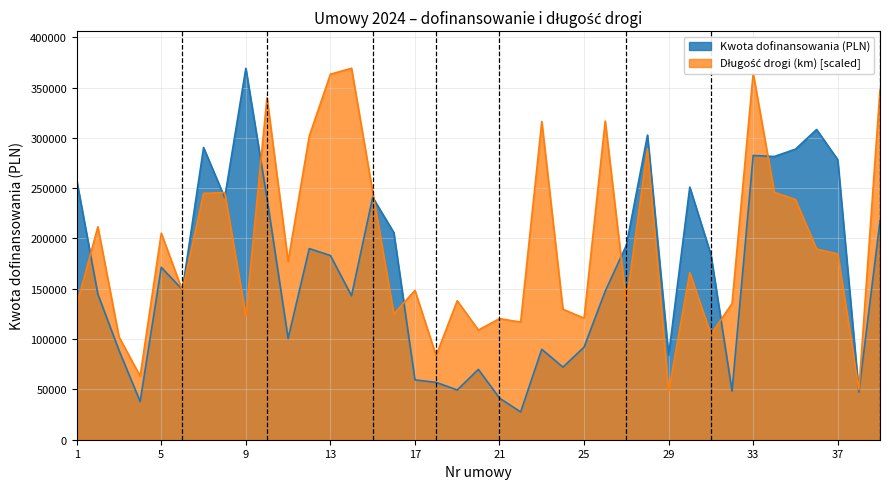

Which series changed the most between 1 and 14?

Długość drogi (km)